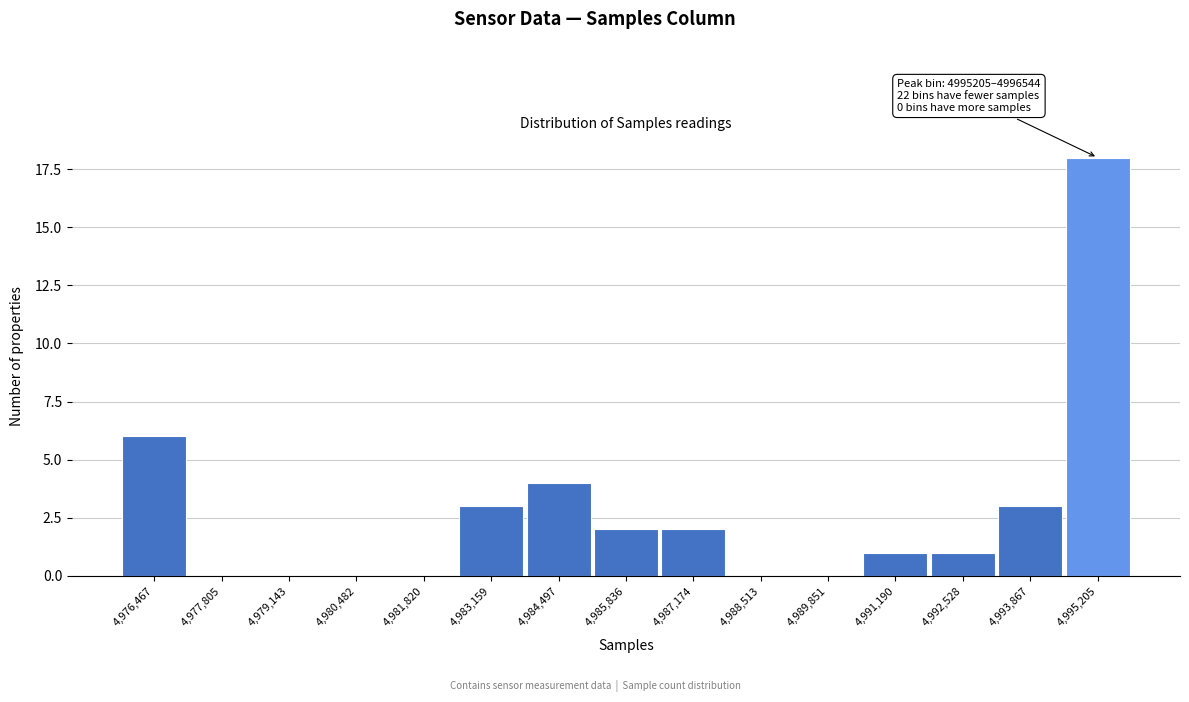

Reading left to right, transcribe all the data shown in this chart.

4,976,467=6	4,977,805=0	4,979,143=0	4,980,482=0	4,981,820=0	4,983,159=3	4,984,497=4	4,985,836=2	4,987,174=2	4,988,513=0	4,989,851=0	4,991,190=1	4,992,528=1	4,993,867=3	4,995,205=18